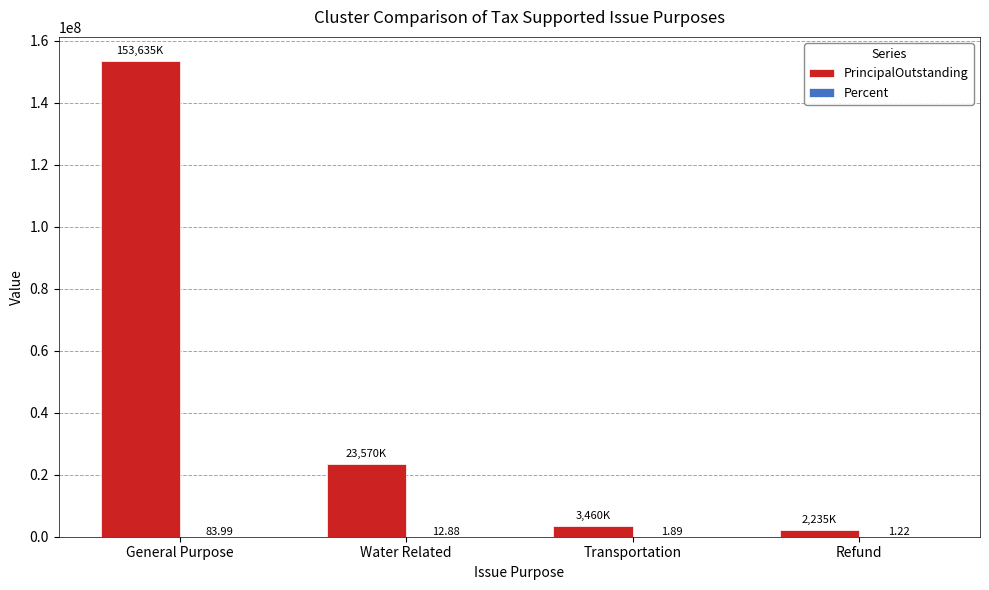

At which label does PrincipalOutstanding first exceed 23570000?

General Purpose